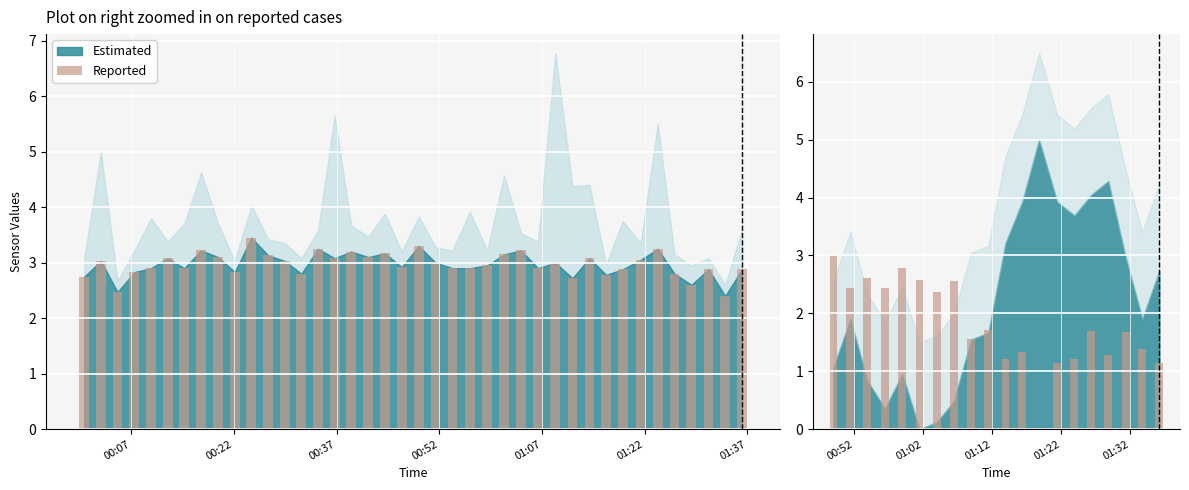

What is the average value?

1.8